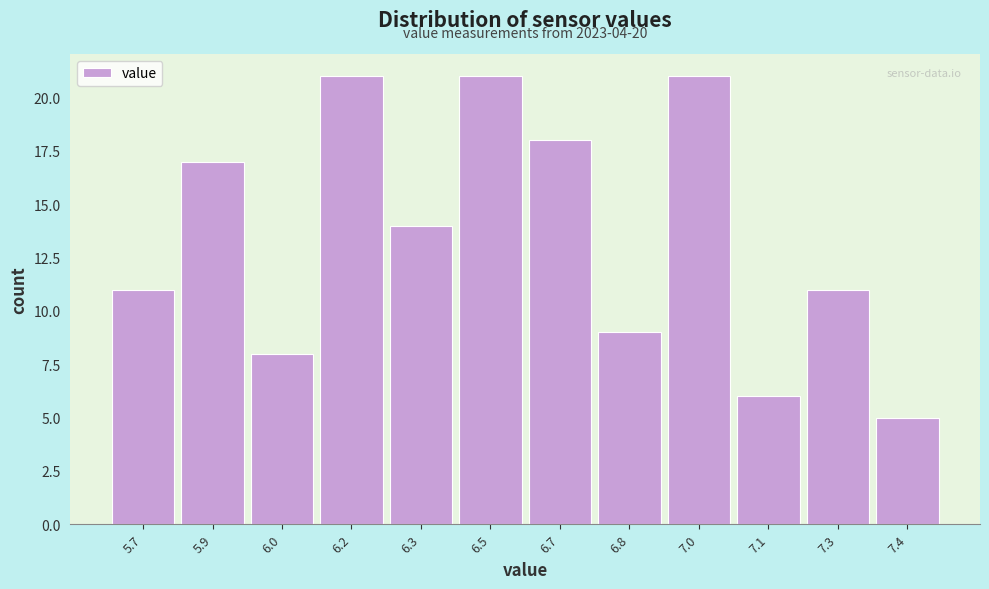

Reading left to right, what are all the values shown in this chart?

11	17	8	21	14	21	18	9	21	6	11	5